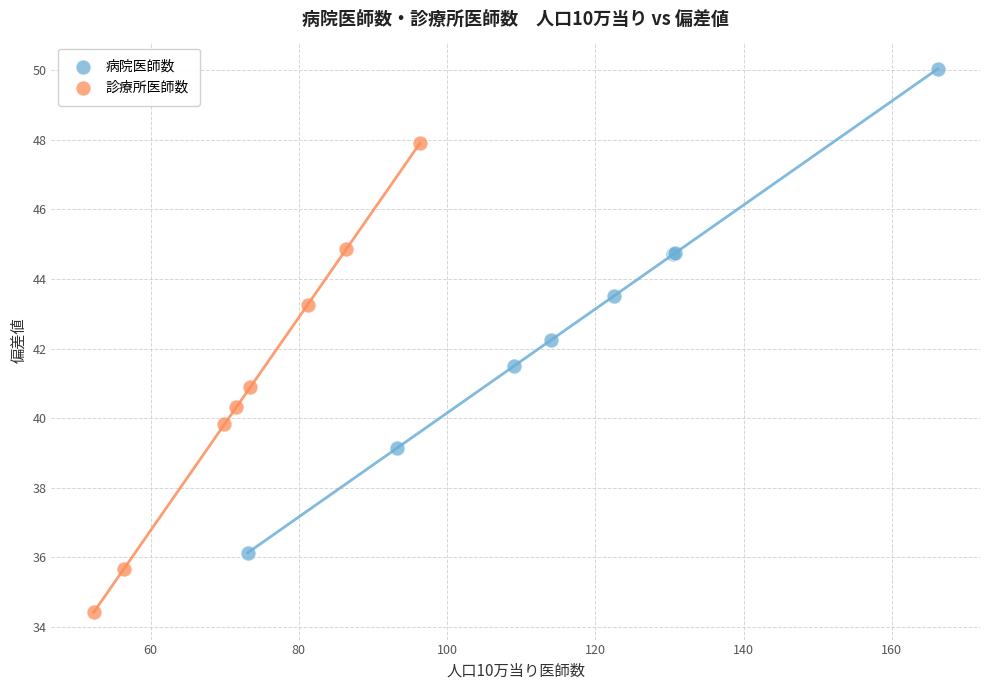

What are all the series names shown in the legend?

病院医師数, 診療所医師数